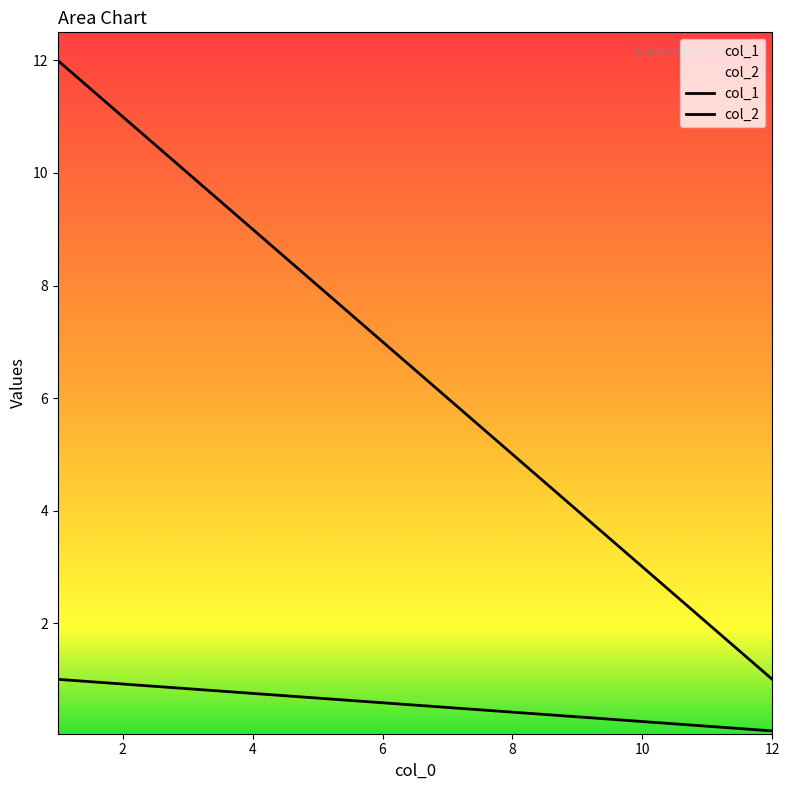

What is the total value across all series at 12?

1.1